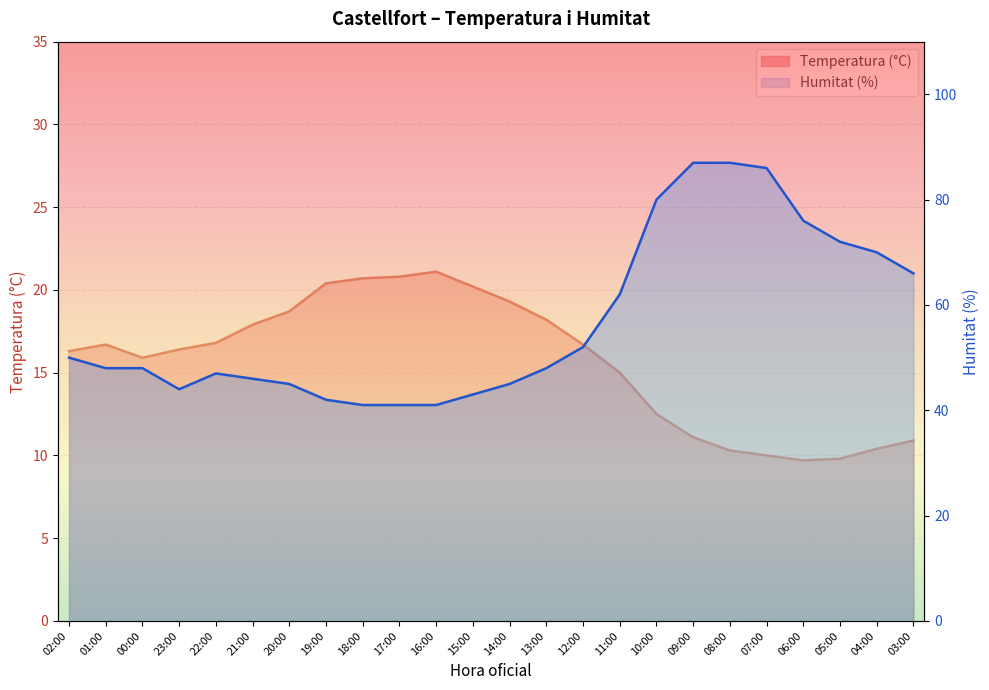

True or false: Temperatura (°C) and Humitat (%) intersect in this chart.

False